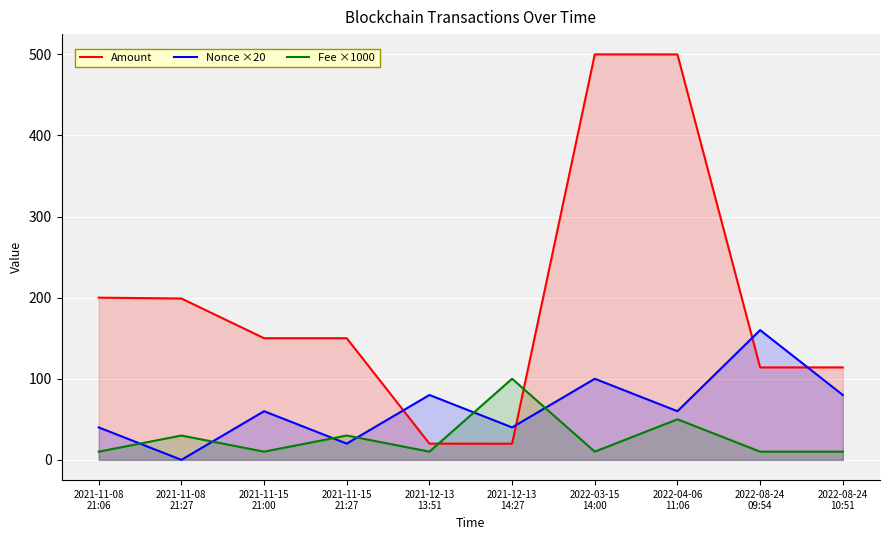

The Fee ×1000 series shows 10.1 at 2021-11-08
21:06. True or false?

True